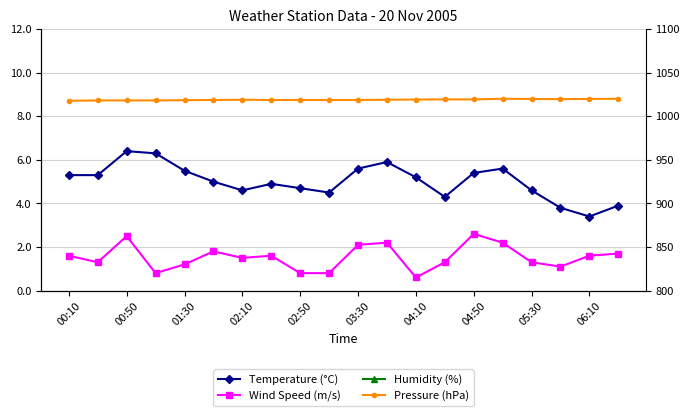

What is the average value of the Wind Speed (m/s) series?

1.5